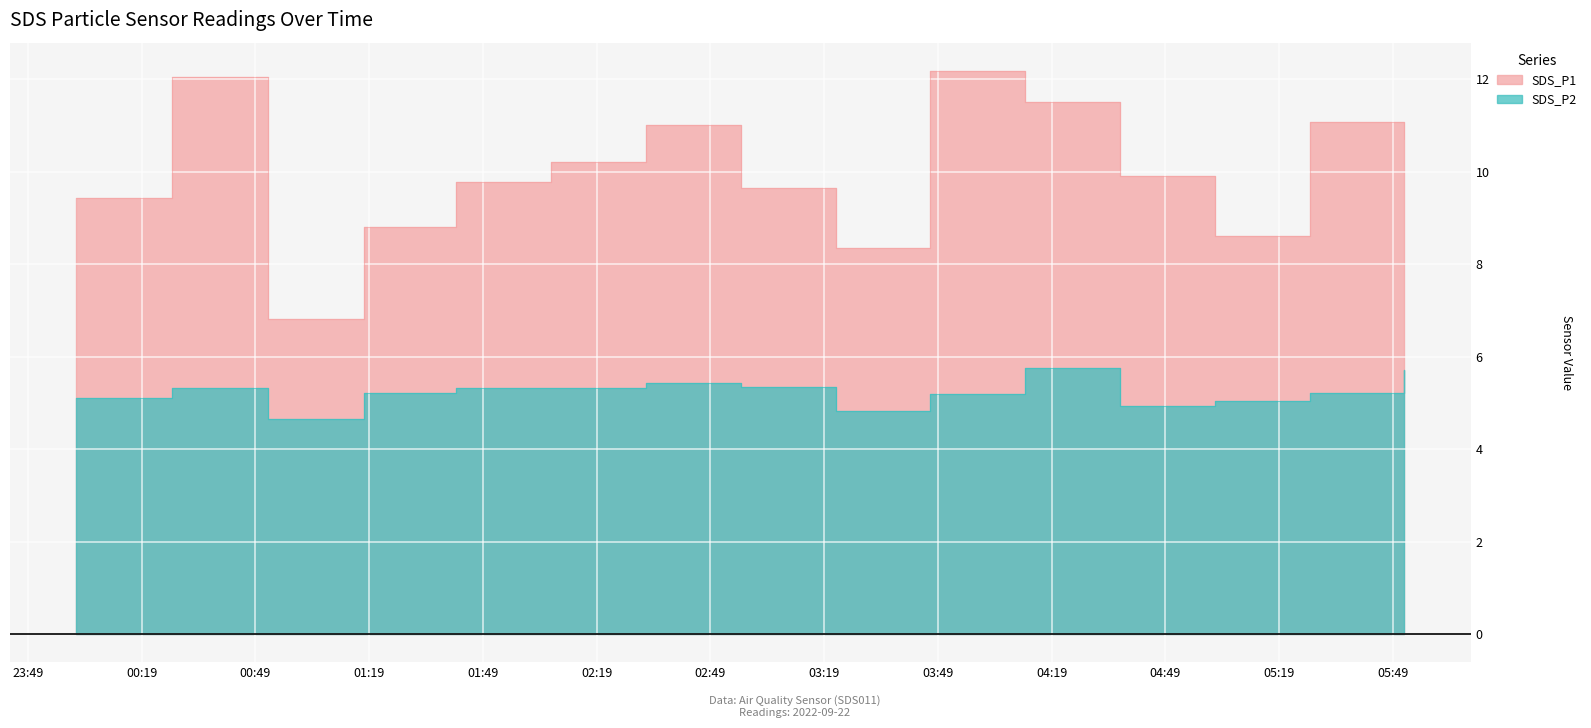

What is the total value across all series at 2022/09/22 04:12:00?

17.2